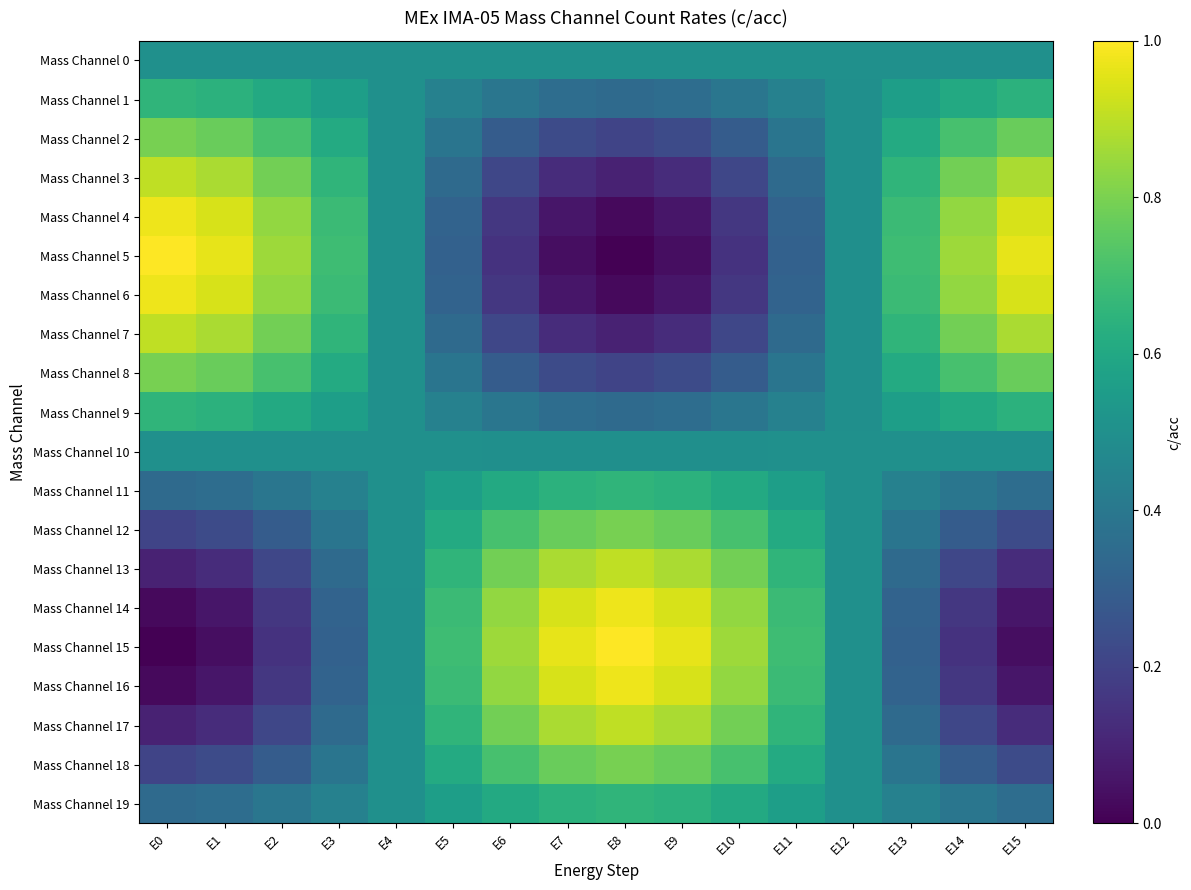

Reading left to right, transcribe all the data shown in this chart.

Mass Channel 0: E0=0.5	E1=0.5	E2=0.5	E3=0.5	E4=0.5	E5=0.5	E6=0.5	E7=0.5	E8=0.5	E9=0.5	E10=0.5	E11=0.5	E12=0.5	E13=0.5	E14=0.5	E15=0.5
Mass Channel 1: E0=0.7	E1=0.6	E2=0.6	E3=0.6	E4=0.5	E5=0.4	E6=0.4	E7=0.4	E8=0.3	E9=0.4	E10=0.4	E11=0.4	E12=0.5	E13=0.6	E14=0.6	E15=0.6
Mass Channel 2: E0=0.8	E1=0.8	E2=0.7	E3=0.6	E4=0.5	E5=0.4	E6=0.3	E7=0.2	E8=0.2	E9=0.2	E10=0.3	E11=0.4	E12=0.5	E13=0.6	E14=0.7	E15=0.8
Mass Channel 3: E0=0.9	E1=0.9	E2=0.8	E3=0.7	E4=0.5	E5=0.3	E6=0.2	E7=0.1	E8=0.1	E9=0.1	E10=0.2	E11=0.3	E12=0.5	E13=0.7	E14=0.8	E15=0.9
Mass Channel 4: E0=1.0	E1=0.9	E2=0.8	E3=0.7	E4=0.5	E5=0.3	E6=0.2	E7=0.1	E8=0.0	E9=0.1	E10=0.2	E11=0.3	E12=0.5	E13=0.7	E14=0.8	E15=0.9
Mass Channel 5: E0=1.0	E1=1.0	E2=0.9	E3=0.7	E4=0.5	E5=0.3	E6=0.1	E7=0.0	E8=0.0	E9=0.0	E10=0.1	E11=0.3	E12=0.5	E13=0.7	E14=0.9	E15=1.0
Mass Channel 6: E0=1.0	E1=0.9	E2=0.8	E3=0.7	E4=0.5	E5=0.3	E6=0.2	E7=0.1	E8=0.0	E9=0.1	E10=0.2	E11=0.3	E12=0.5	E13=0.7	E14=0.8	E15=0.9
Mass Channel 7: E0=0.9	E1=0.9	E2=0.8	E3=0.7	E4=0.5	E5=0.3	E6=0.2	E7=0.1	E8=0.1	E9=0.1	E10=0.2	E11=0.3	E12=0.5	E13=0.7	E14=0.8	E15=0.9
Mass Channel 8: E0=0.8	E1=0.8	E2=0.7	E3=0.6	E4=0.5	E5=0.4	E6=0.3	E7=0.2	E8=0.2	E9=0.2	E10=0.3	E11=0.4	E12=0.5	E13=0.6	E14=0.7	E15=0.8
Mass Channel 9: E0=0.7	E1=0.6	E2=0.6	E3=0.6	E4=0.5	E5=0.4	E6=0.4	E7=0.4	E8=0.3	E9=0.4	E10=0.4	E11=0.4	E12=0.5	E13=0.6	E14=0.6	E15=0.6
Mass Channel 10: E0=0.5	E1=0.5	E2=0.5	E3=0.5	E4=0.5	E5=0.5	E6=0.5	E7=0.5	E8=0.5	E9=0.5	E10=0.5	E11=0.5	E12=0.5	E13=0.5	E14=0.5	E15=0.5
Mass Channel 11: E0=0.3	E1=0.4	E2=0.4	E3=0.4	E4=0.5	E5=0.6	E6=0.6	E7=0.6	E8=0.7	E9=0.6	E10=0.6	E11=0.6	E12=0.5	E13=0.4	E14=0.4	E15=0.4
Mass Channel 12: E0=0.2	E1=0.2	E2=0.3	E3=0.4	E4=0.5	E5=0.6	E6=0.7	E7=0.8	E8=0.8	E9=0.8	E10=0.7	E11=0.6	E12=0.5	E13=0.4	E14=0.3	E15=0.2
Mass Channel 13: E0=0.1	E1=0.1	E2=0.2	E3=0.3	E4=0.5	E5=0.7	E6=0.8	E7=0.9	E8=0.9	E9=0.9	E10=0.8	E11=0.7	E12=0.5	E13=0.3	E14=0.2	E15=0.1
Mass Channel 14: E0=0.0	E1=0.1	E2=0.2	E3=0.3	E4=0.5	E5=0.7	E6=0.8	E7=0.9	E8=1.0	E9=0.9	E10=0.8	E11=0.7	E12=0.5	E13=0.3	E14=0.2	E15=0.1
Mass Channel 15: E0=0.0	E1=0.0	E2=0.1	E3=0.3	E4=0.5	E5=0.7	E6=0.9	E7=1.0	E8=1.0	E9=1.0	E10=0.9	E11=0.7	E12=0.5	E13=0.3	E14=0.1	E15=0.0
Mass Channel 16: E0=0.0	E1=0.1	E2=0.2	E3=0.3	E4=0.5	E5=0.7	E6=0.8	E7=0.9	E8=1.0	E9=0.9	E10=0.8	E11=0.7	E12=0.5	E13=0.3	E14=0.2	E15=0.1
Mass Channel 17: E0=0.1	E1=0.1	E2=0.2	E3=0.3	E4=0.5	E5=0.7	E6=0.8	E7=0.9	E8=0.9	E9=0.9	E10=0.8	E11=0.7	E12=0.5	E13=0.3	E14=0.2	E15=0.1
Mass Channel 18: E0=0.2	E1=0.2	E2=0.3	E3=0.4	E4=0.5	E5=0.6	E6=0.7	E7=0.8	E8=0.8	E9=0.8	E10=0.7	E11=0.6	E12=0.5	E13=0.4	E14=0.3	E15=0.2
Mass Channel 19: E0=0.3	E1=0.4	E2=0.4	E3=0.4	E4=0.5	E5=0.6	E6=0.6	E7=0.6	E8=0.7	E9=0.6	E10=0.6	E11=0.6	E12=0.5	E13=0.4	E14=0.4	E15=0.4